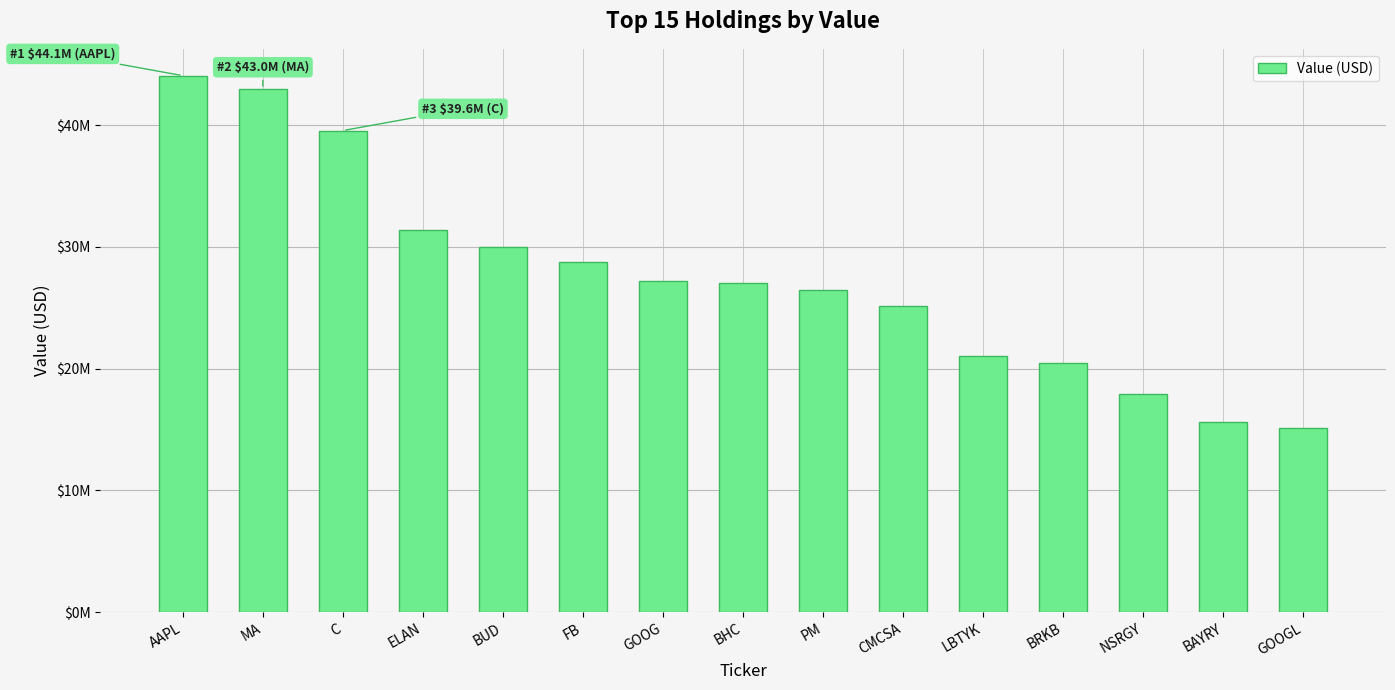

Which category has the highest value across all series?

AAPL